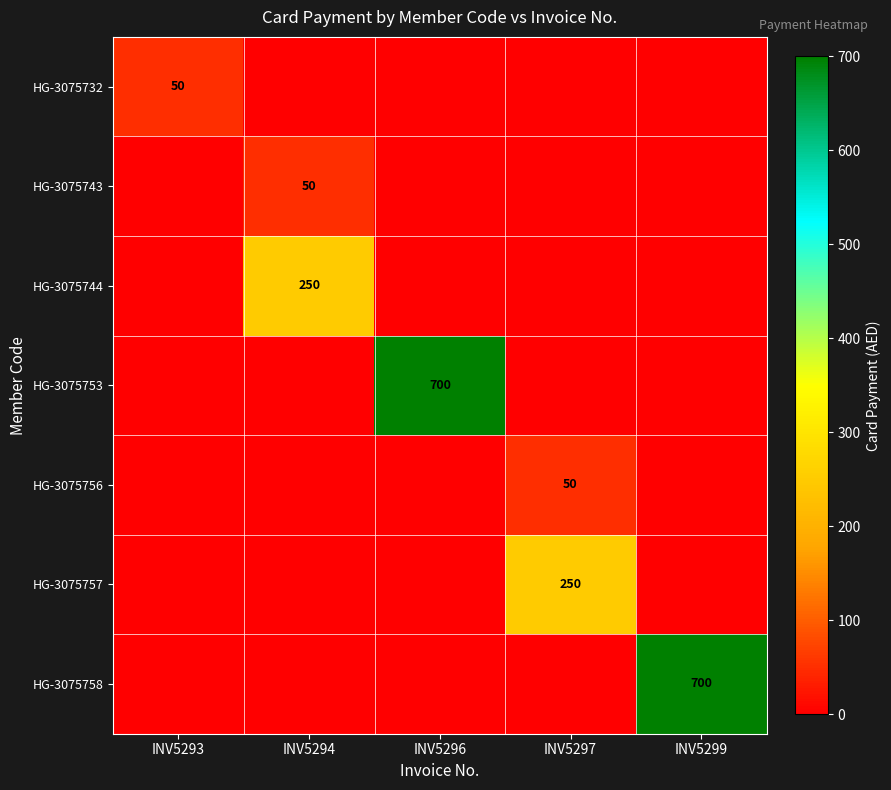

What is the maximum value shown in the chart?

700